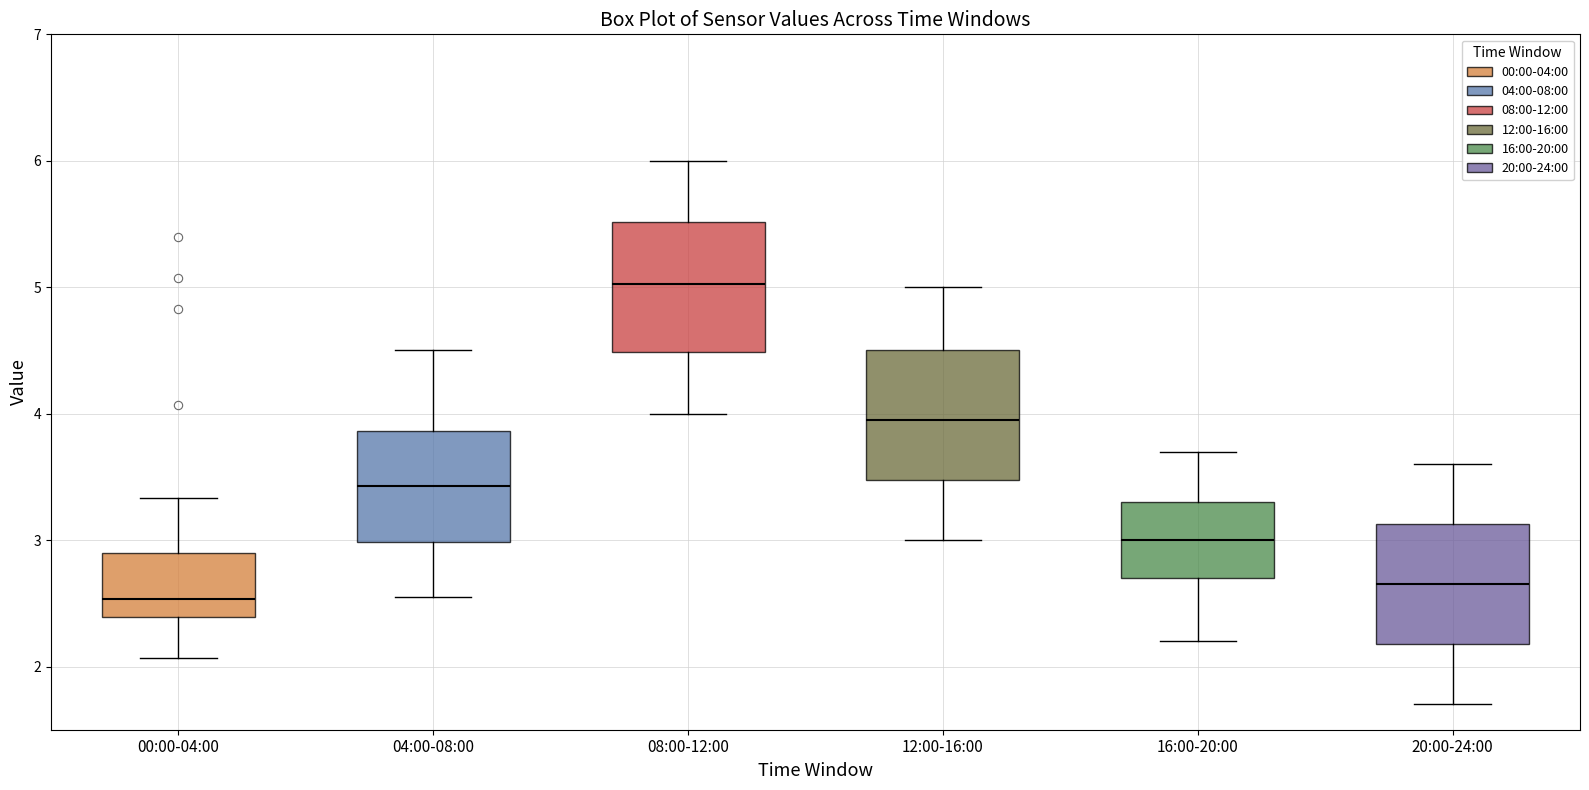

Which box's median line is the lowest?

00:00-04:00